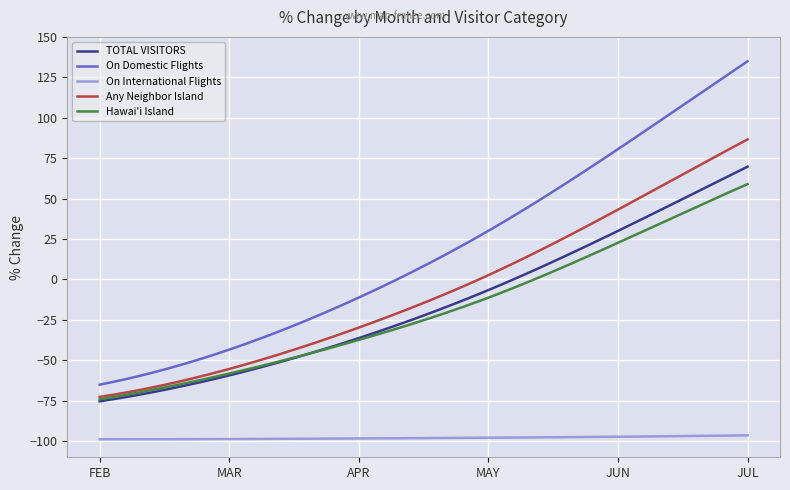

True or false: On International Flights and TOTAL VISITORS cross at least once.

False